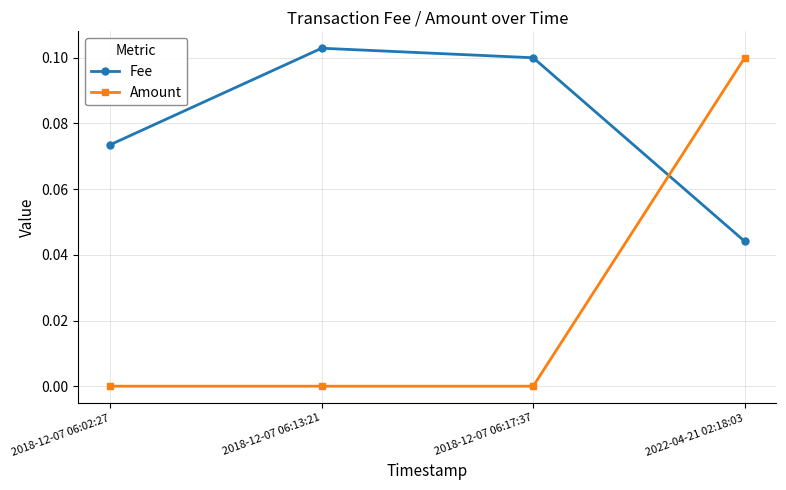

List the series in order of their peak value, highest first.

Fee, Amount